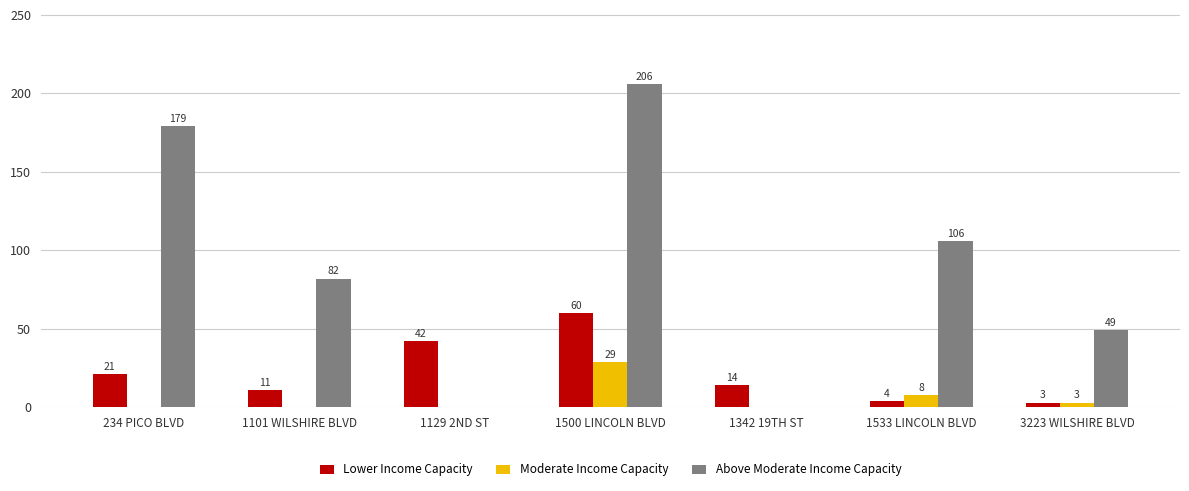

Which series has the largest range (max minus min)?

Above Moderate Income Capacity